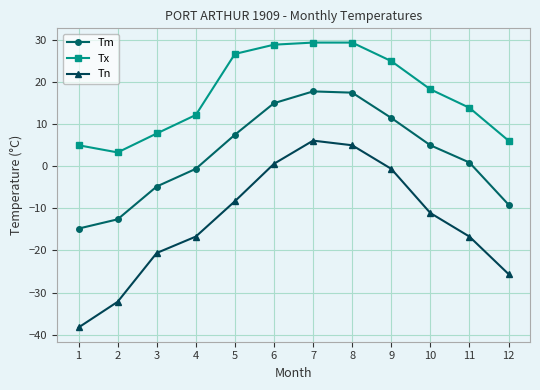

What is the total value across all series at 1?

-48.1